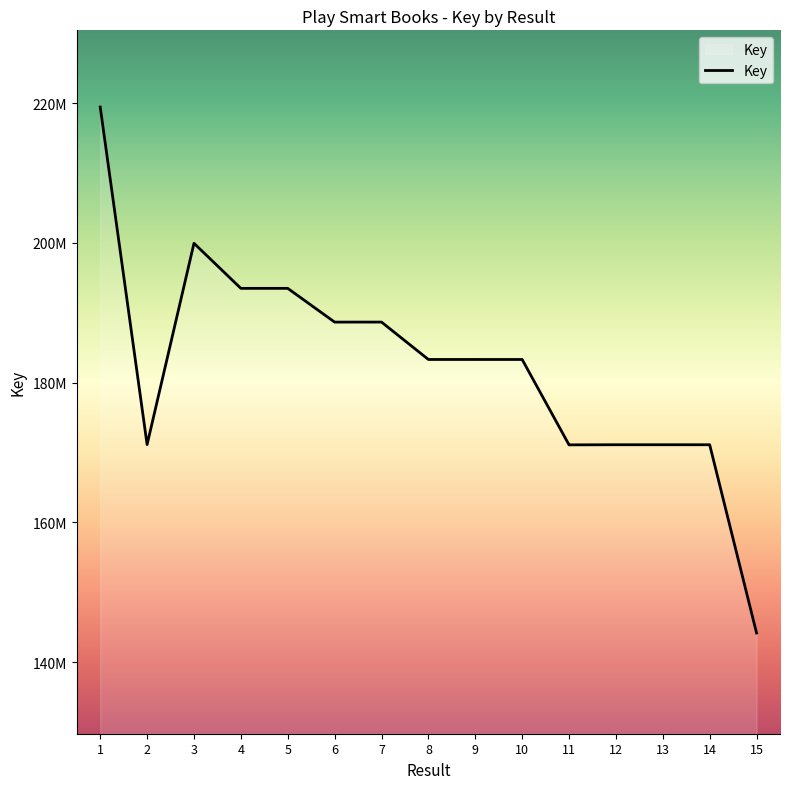

Approximately how many times larger is the value at 5 compared to 7?

1.0